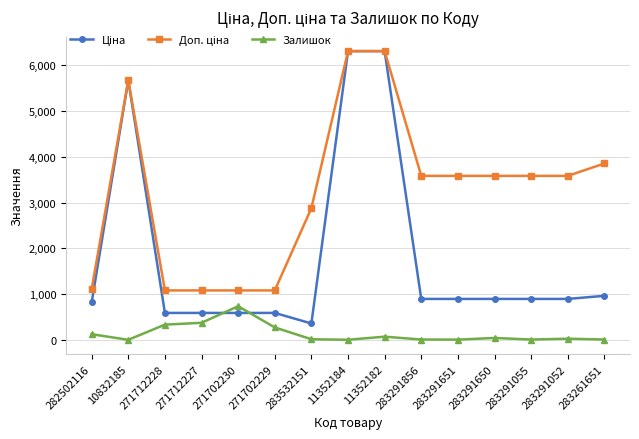

What is the difference between the highest and lowest values at 271712227?

707.7